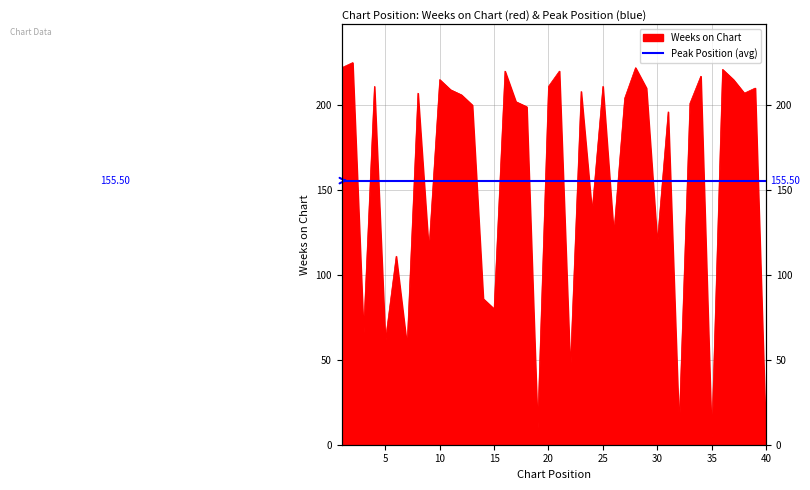

The chart shows a value of 209 at 11. True or false?

True